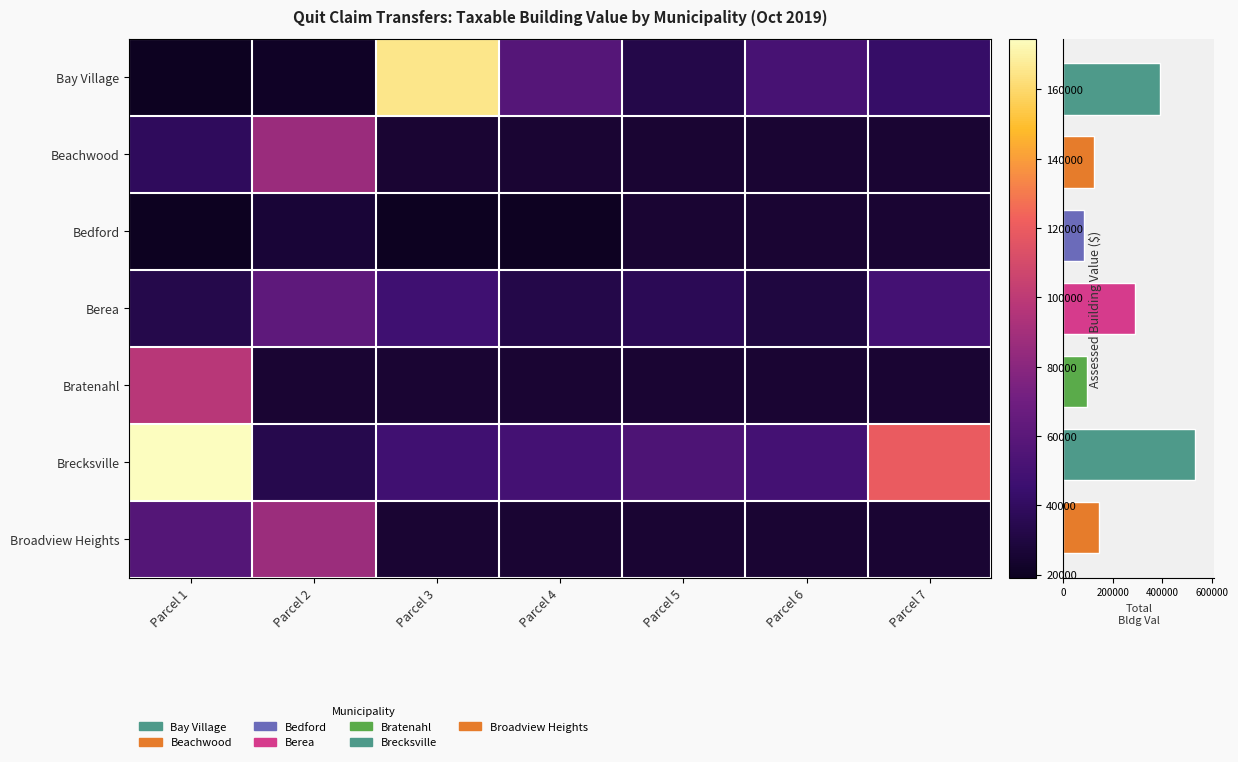

How many series are shown in this chart?

8